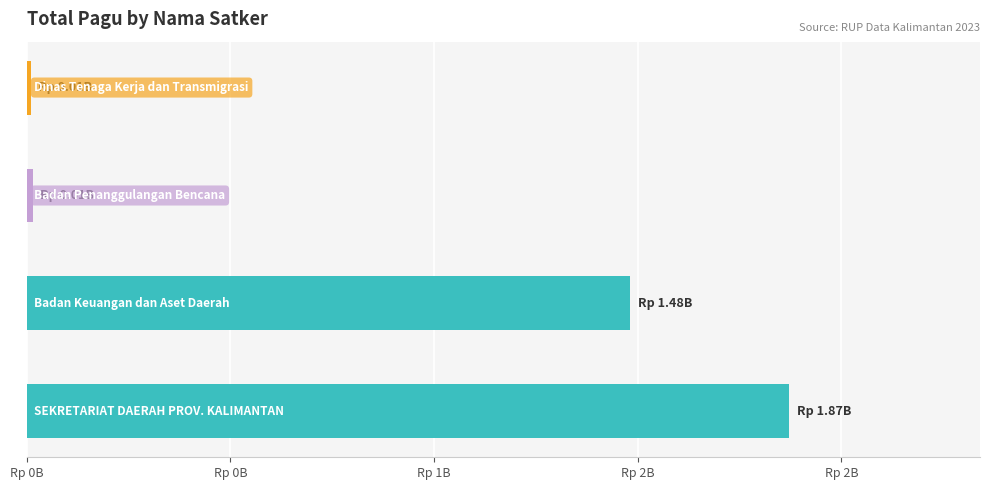

Does the chart contain any negative values?

No